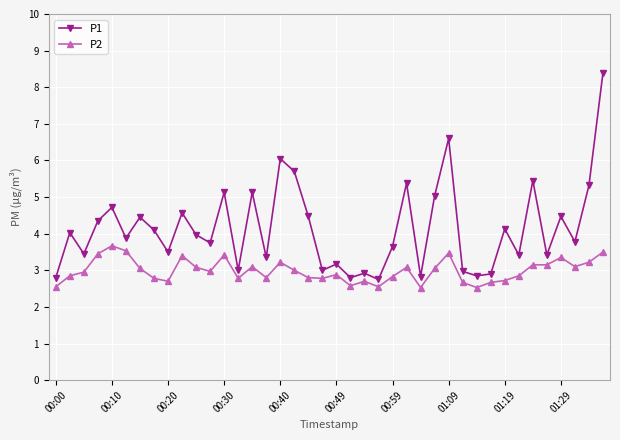

What is the sum of all P1 values?

165.6